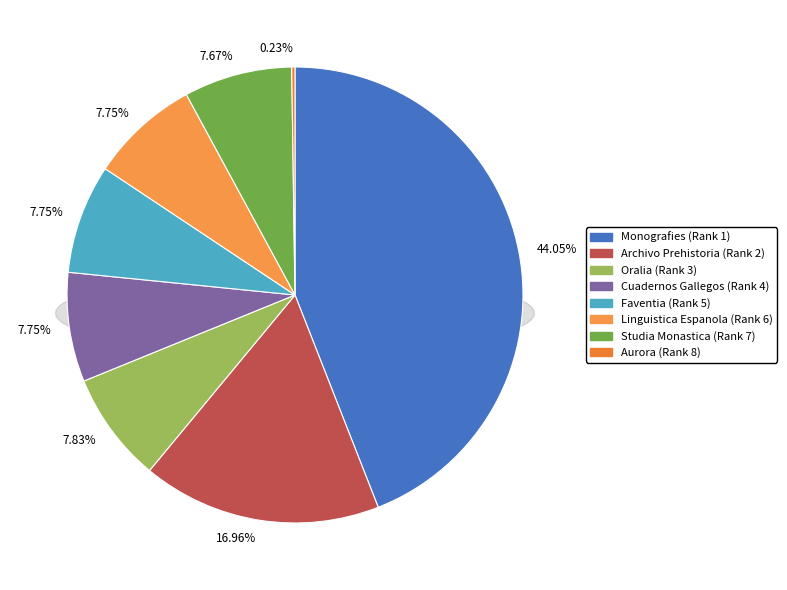

What is the change in value from Archivo Prehistoria (Rank 2) to Aurora (Rank 8)?

-218